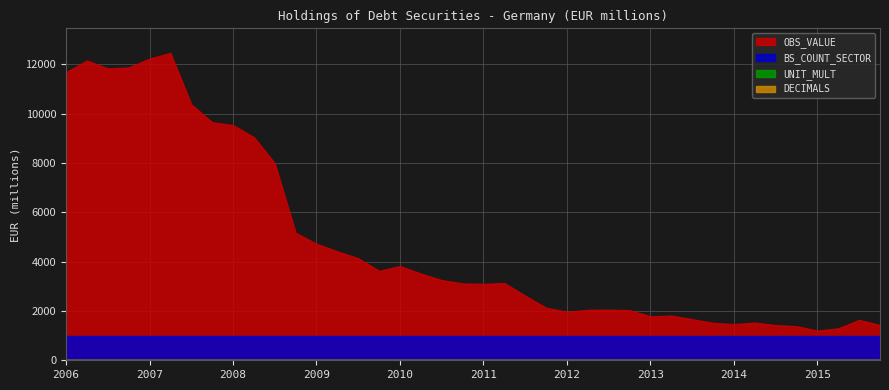

What is the maximum value shown in the chart?

12466